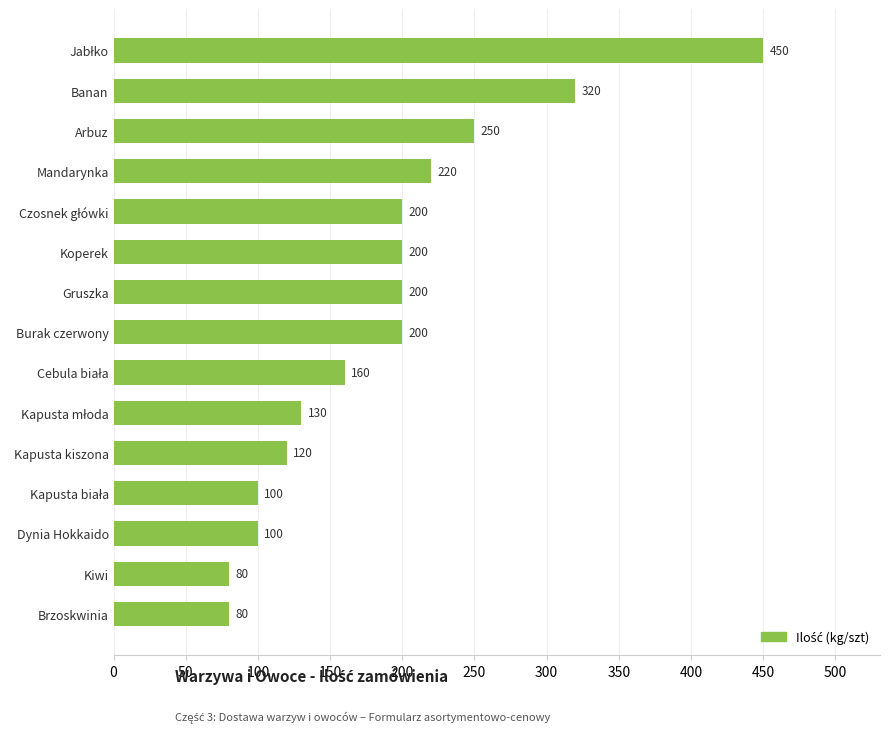

Is it true that the value at Brzoskwinia is 36?

False